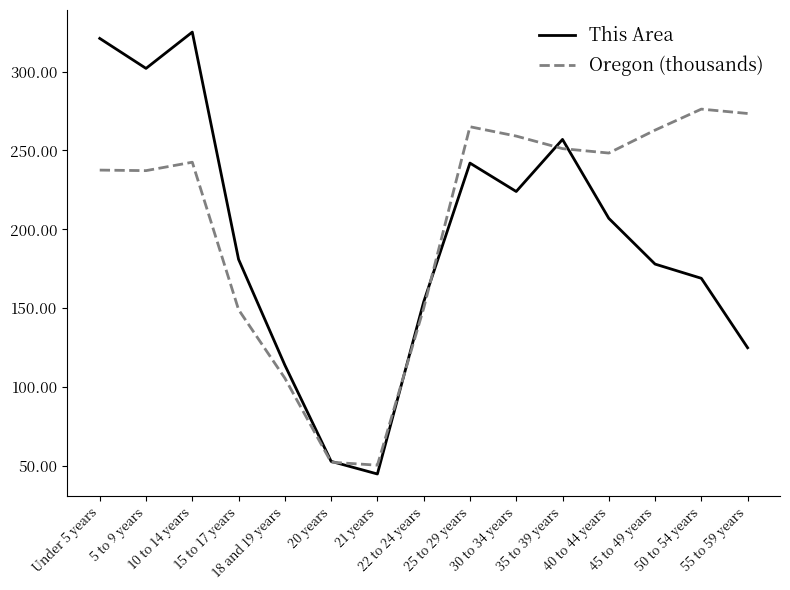

True or false: Oregon (thousands) has more than 1 interior local peaks.

True